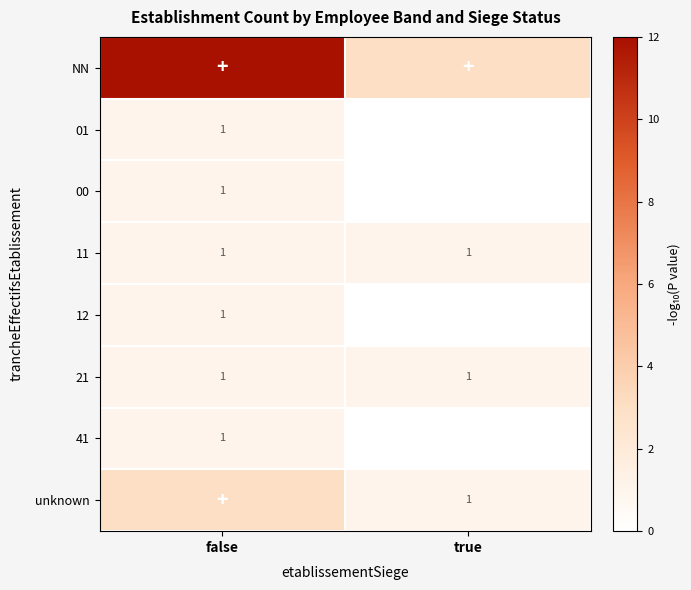

Is it true that 41 equals 0 at false?

False